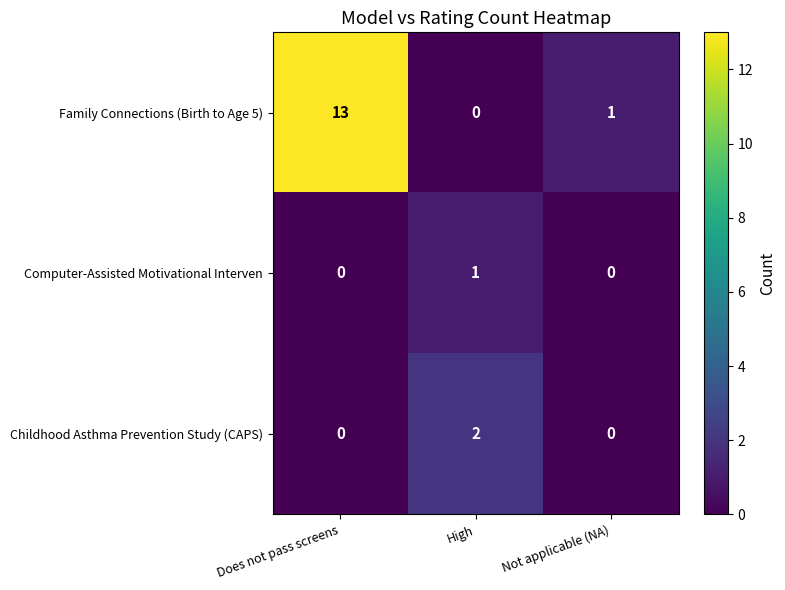

Which series changed the most between Does not pass screens and High?

Family Connections (Birth to Age 5)